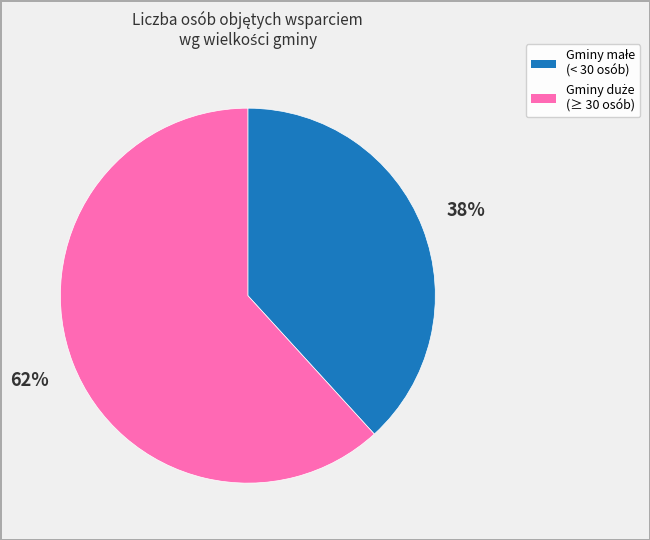

Is there any slice that represents more than half of the pie?

Yes